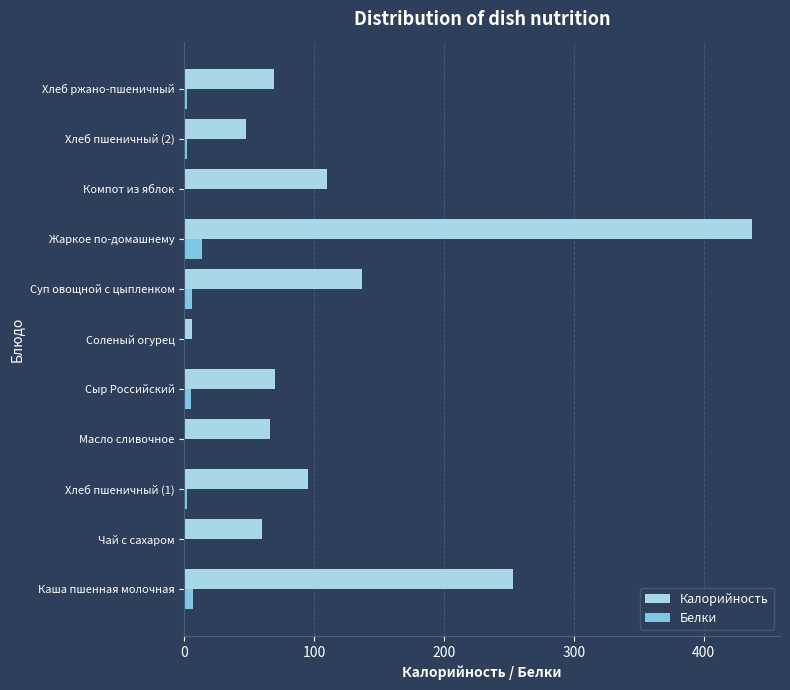

Between Масло сливочное and Суп овощной с цыпленком, which series saw the biggest shift?

Калорийность